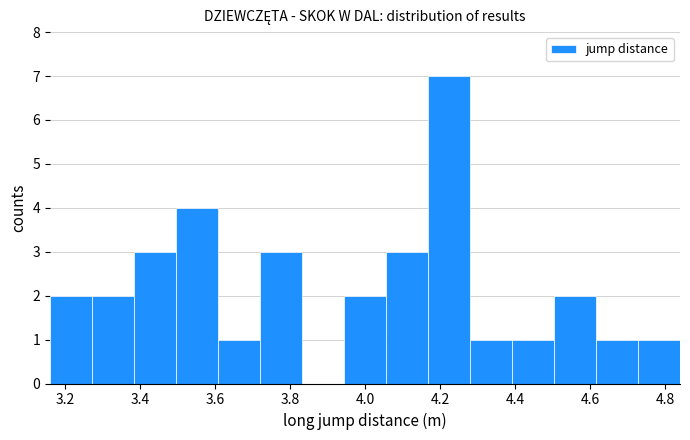

Which range on the x-axis has the tallest bar?

4.168 to 4.280